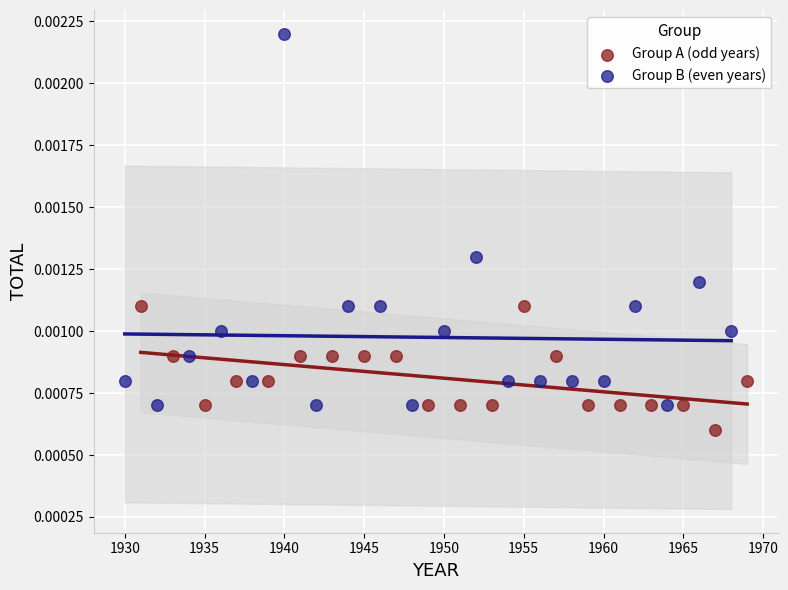

Which series reaches the minimum Y coordinate?

Group A (odd years)